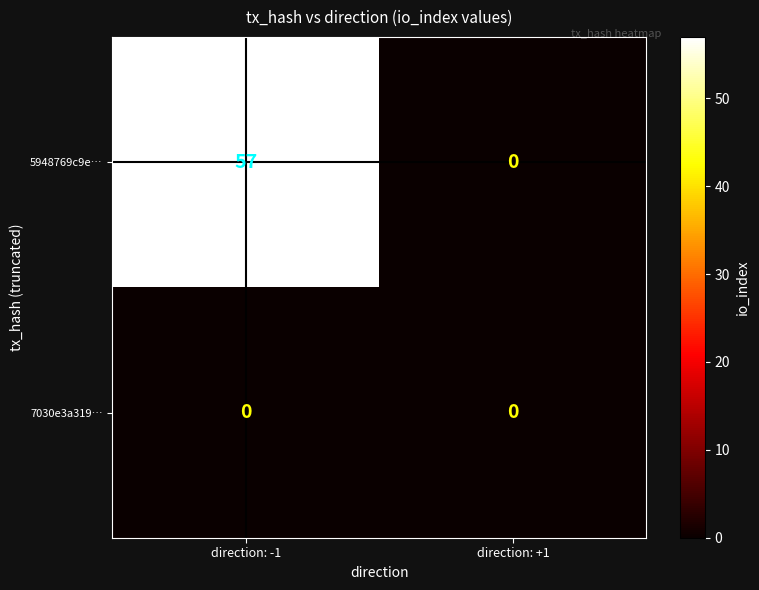

What is the total value across all series at direction: -1?

57